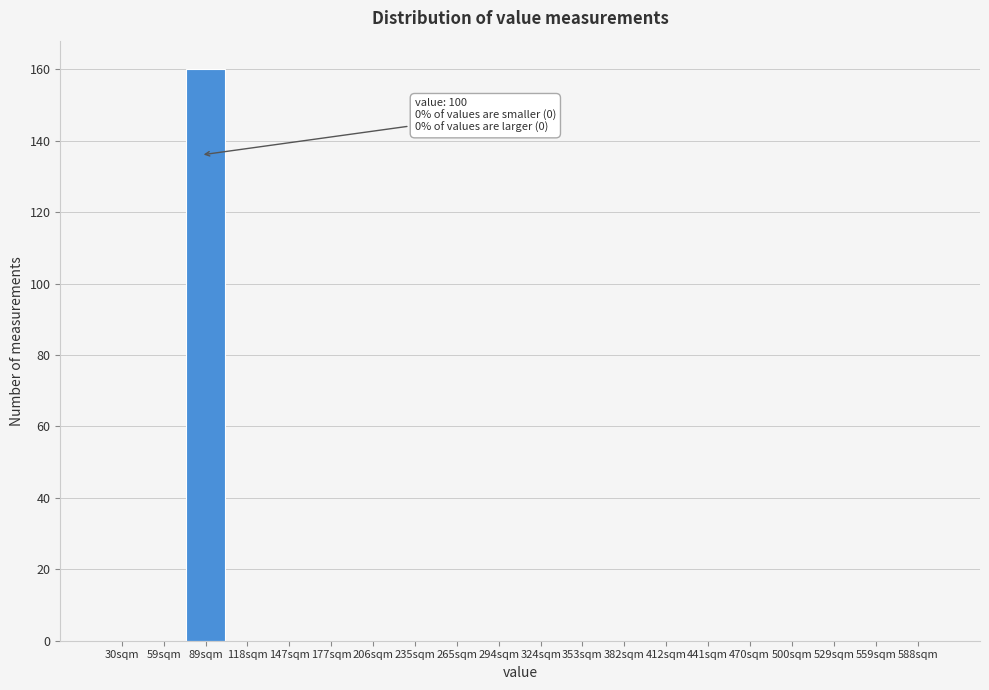

Reading left to right, what are all the values shown in this chart?

30sqm=0	59sqm=0	89sqm=160	118sqm=0	147sqm=0	177sqm=0	206sqm=0	235sqm=0	265sqm=0	294sqm=0	324sqm=0	353sqm=0	382sqm=0	412sqm=0	441sqm=0	470sqm=0	500sqm=0	529sqm=0	559sqm=0	588sqm=0